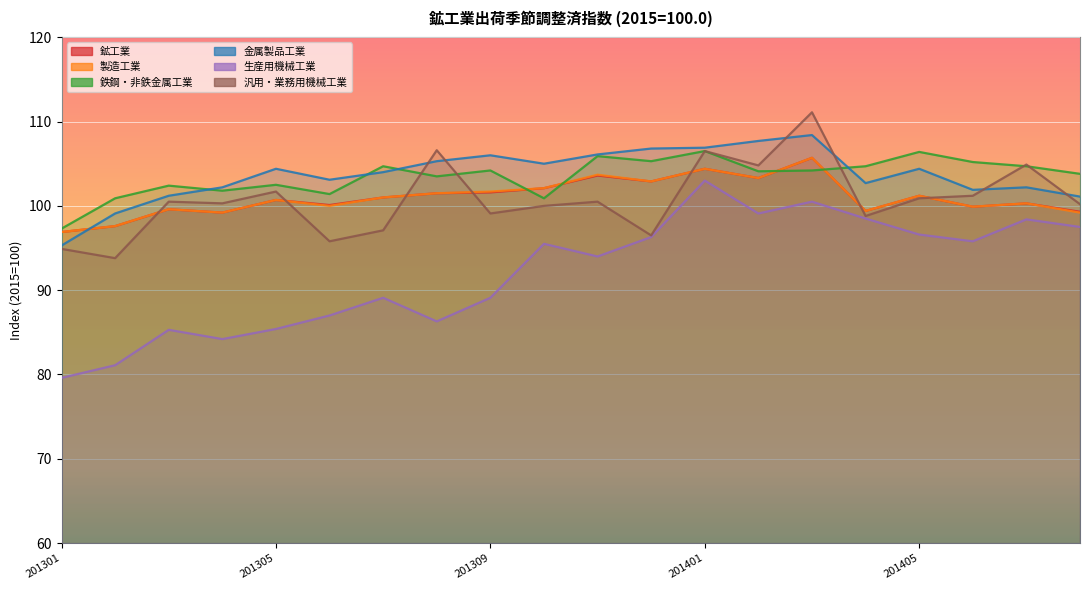

True or false: 鉄鋼・非鉄金属工業 has more than 1 points higher than both neighbors.

True